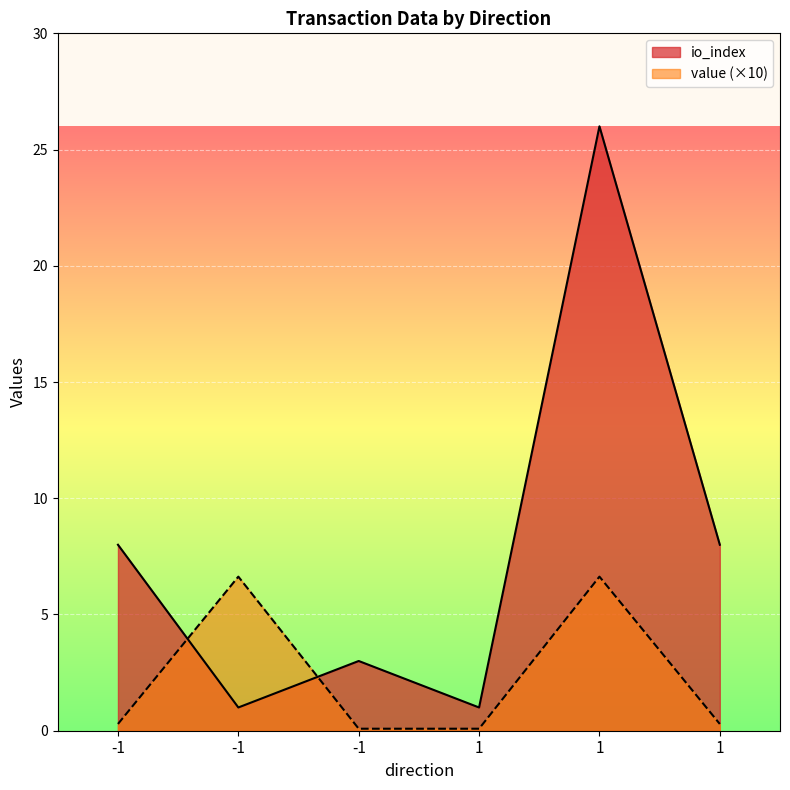

Rank the series by their average value, from highest to lowest.

io_index, value (×10)